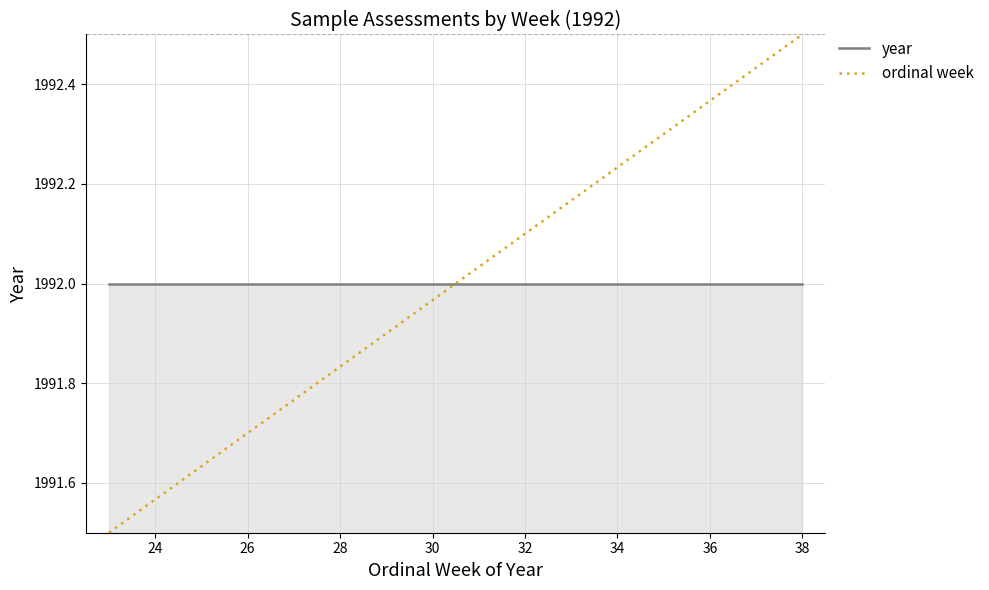

List the series in order of their peak value, lowest first.

year, ordinal week